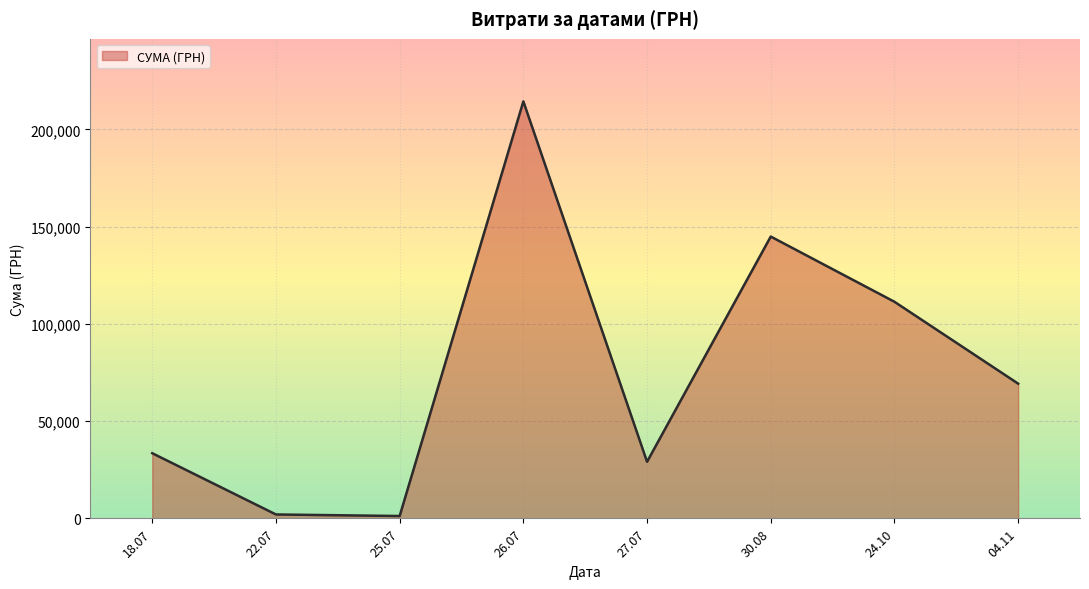

What is the maximum value shown in the chart?

214373.3